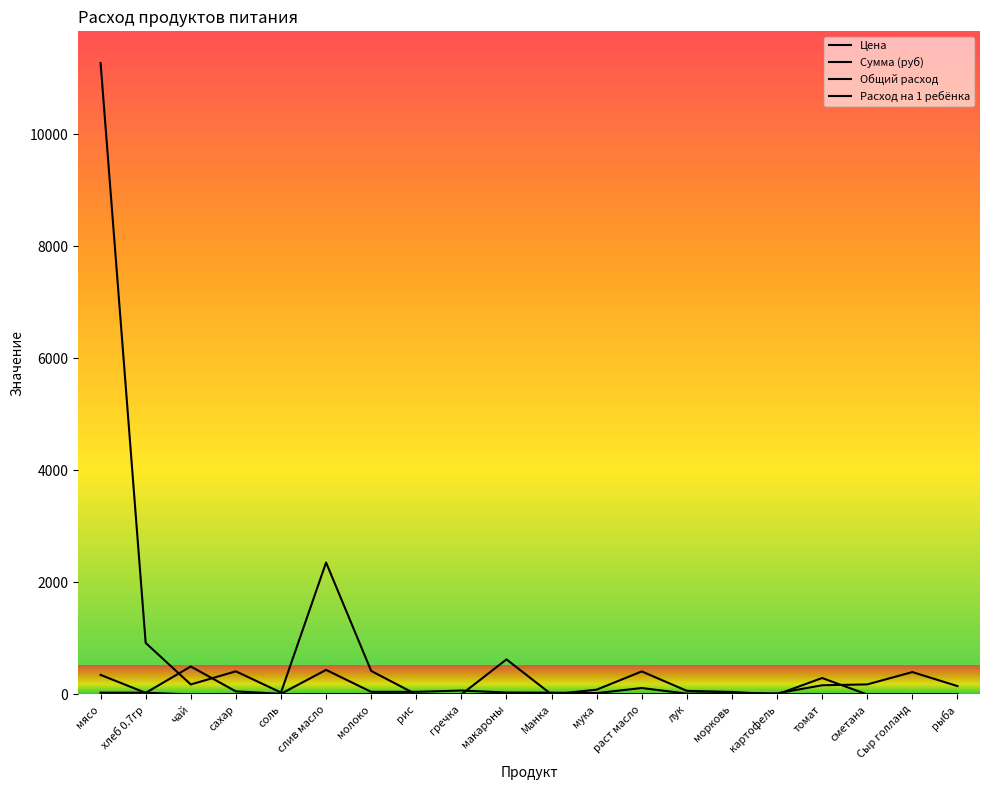

At how many categories does at least one series exceed 10426?

1